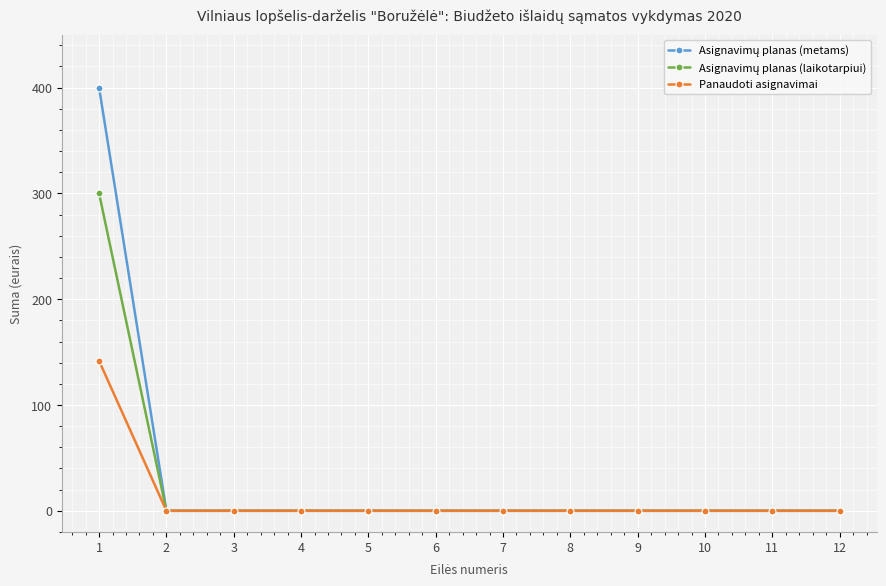

What is the greatest value displayed?

400.0